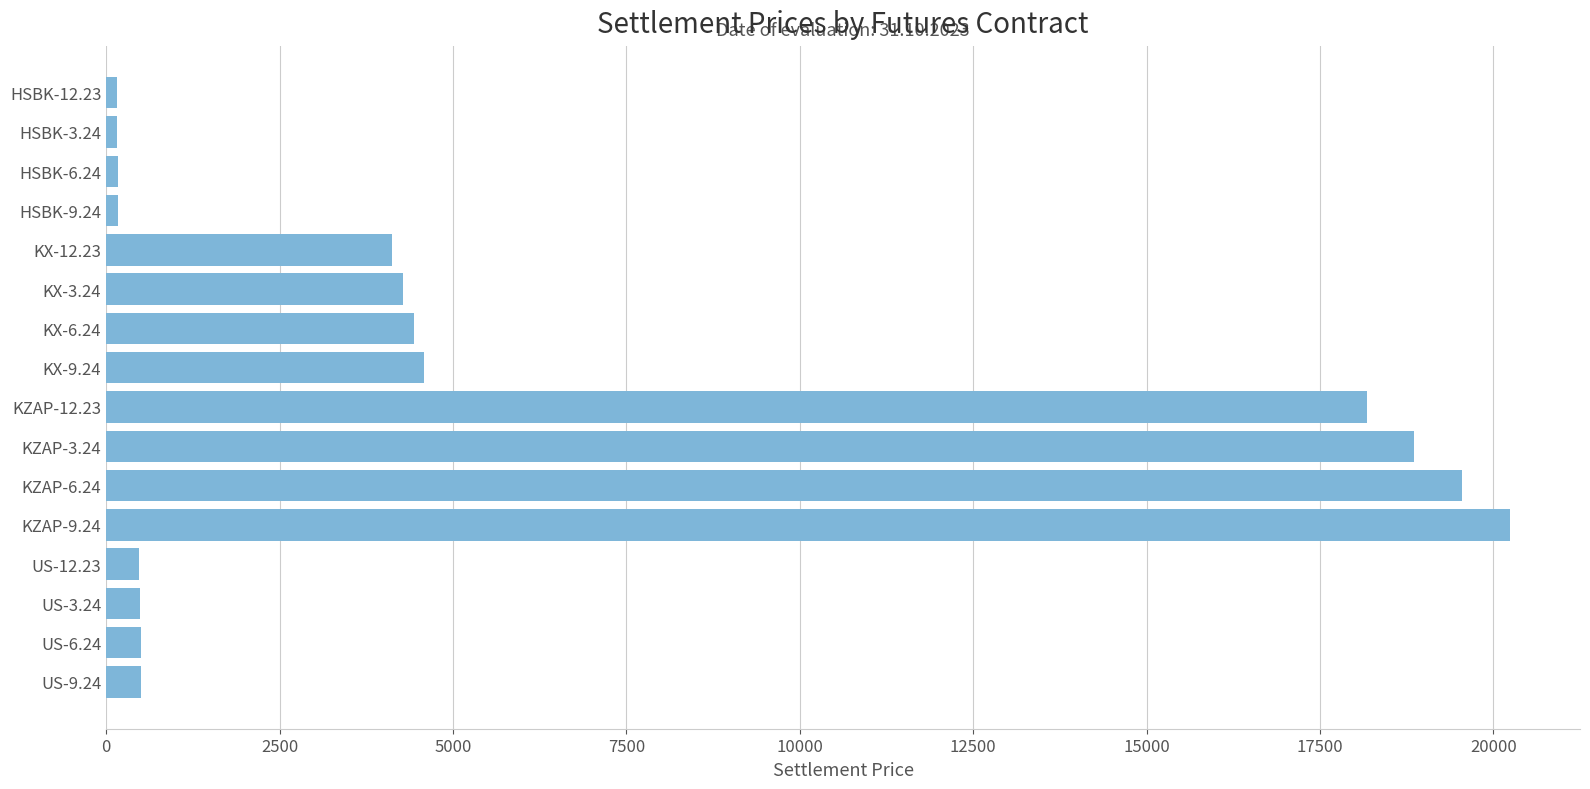

Does the chart contain stacked bars?

No